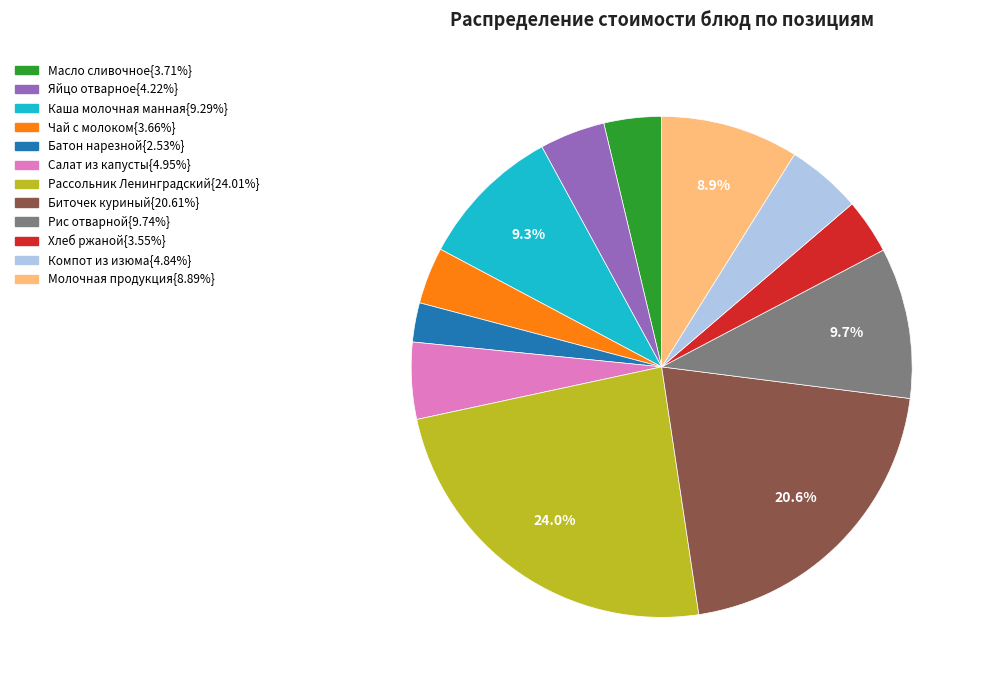

Is there a majority slice in this chart?

No